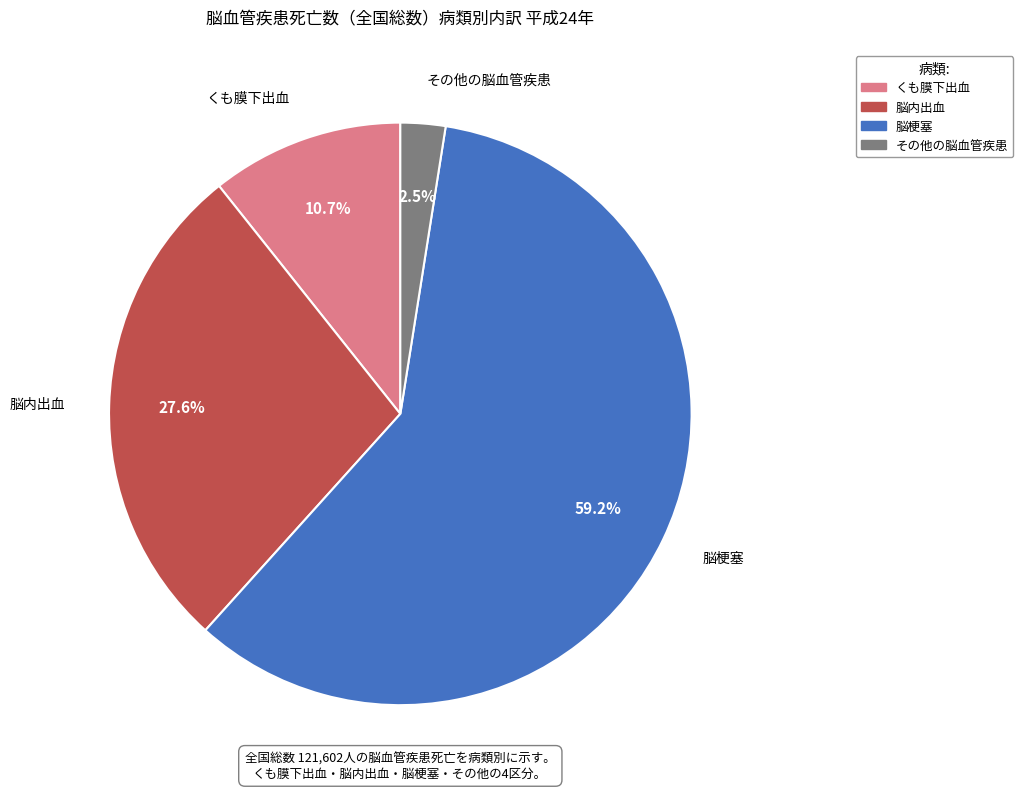

Is it true that 脳梗塞 is 59% of the pie?

True